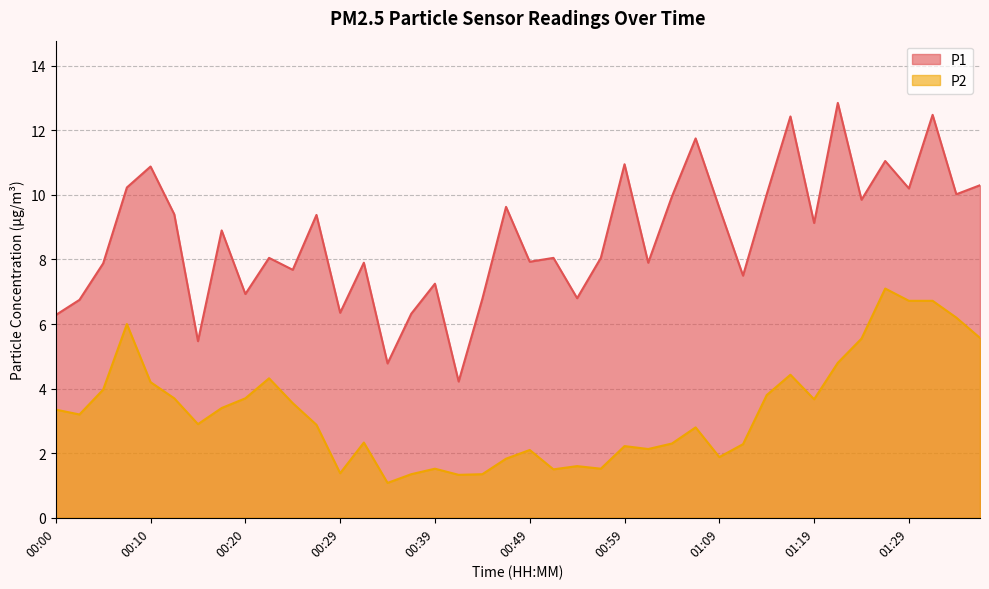

What is the difference between the highest and lowest values at 00:34?

3.7